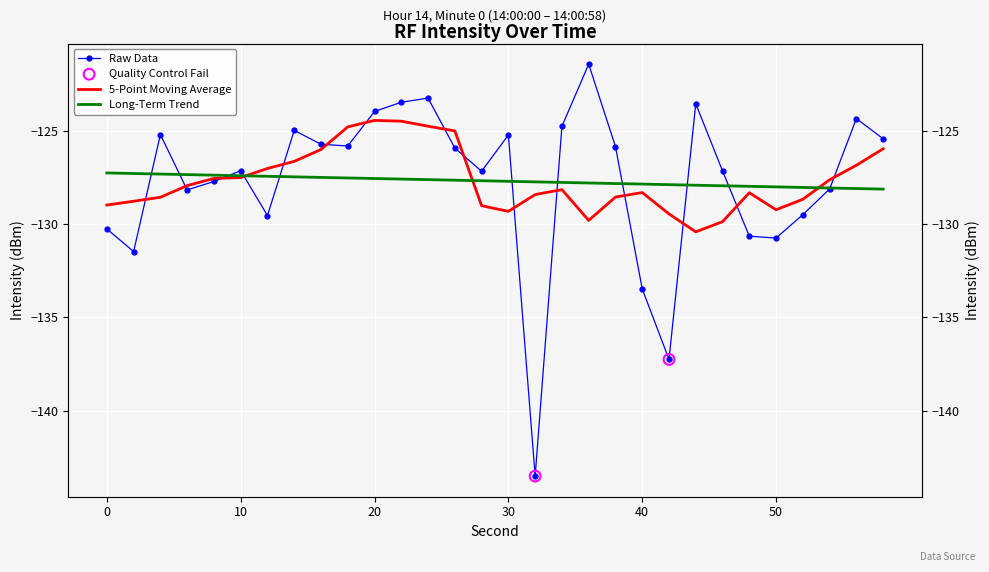

What is the change in value from 16 to 36?

+4.3